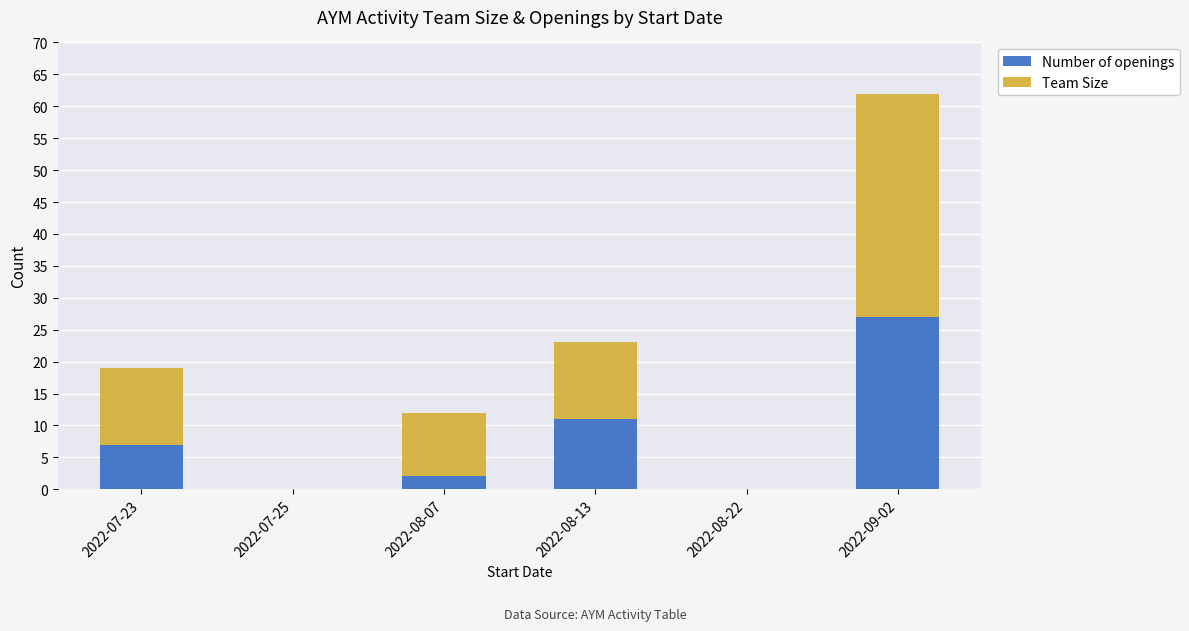

Are the bars grouped side by side (vs. stacked)?

No